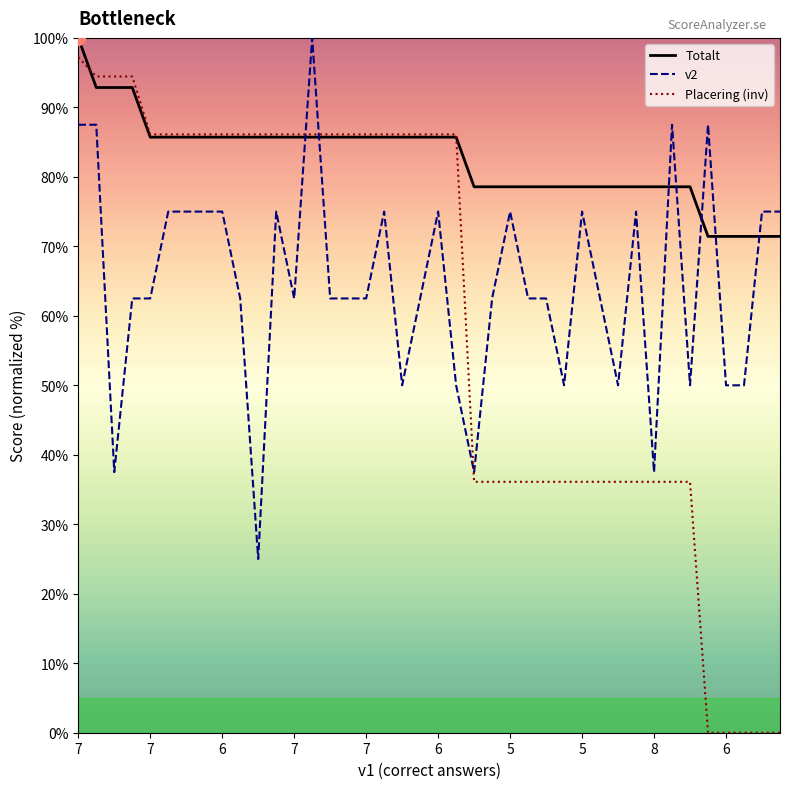

Which series has the largest total across all categories?

Totalt